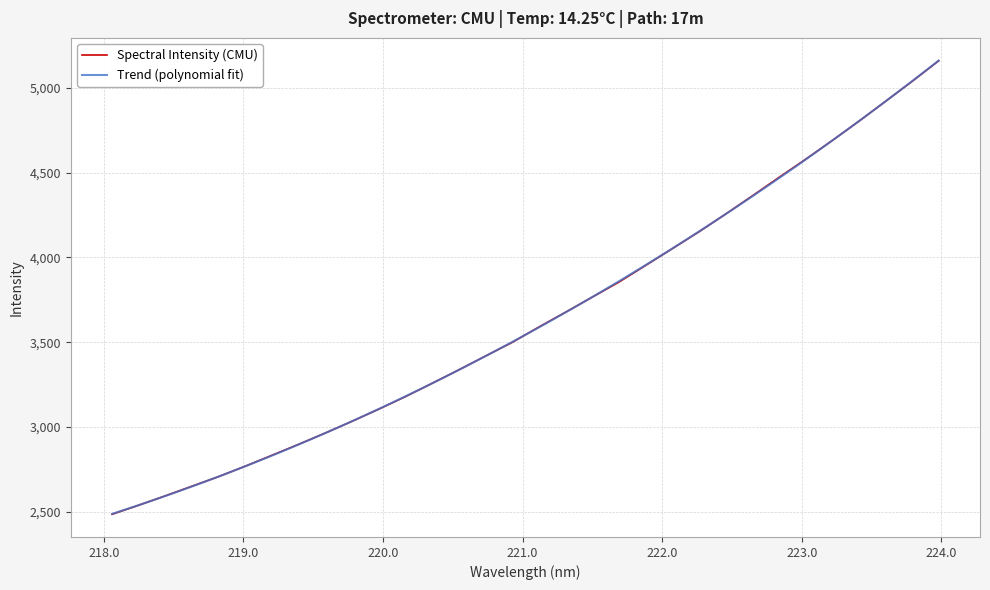

What is the label of the 31st point from the left?

223.7895